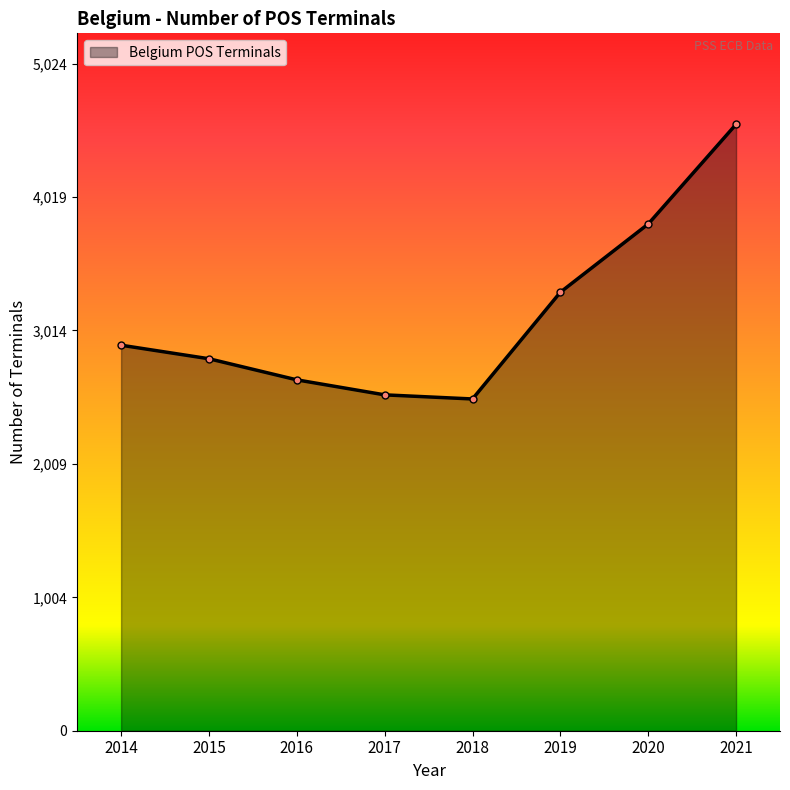

What is the value of the 4th point from the left?

2530